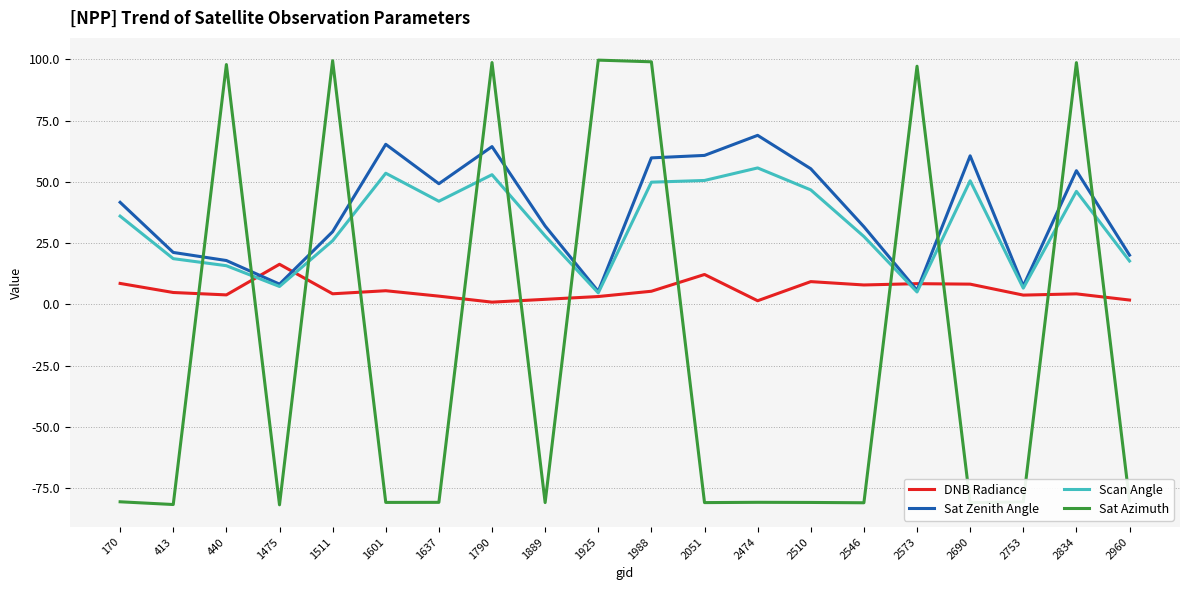

What is the spread (max minus min) of values at 1790?

97.8